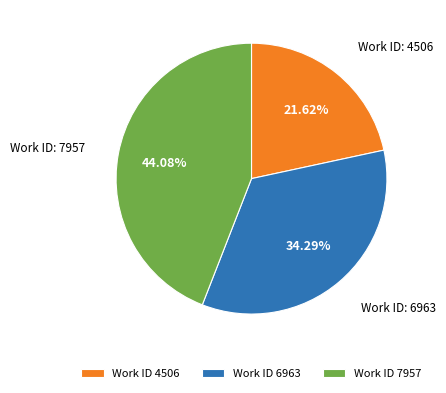

Does Work ID 7957 account for over 50% of the chart?

No